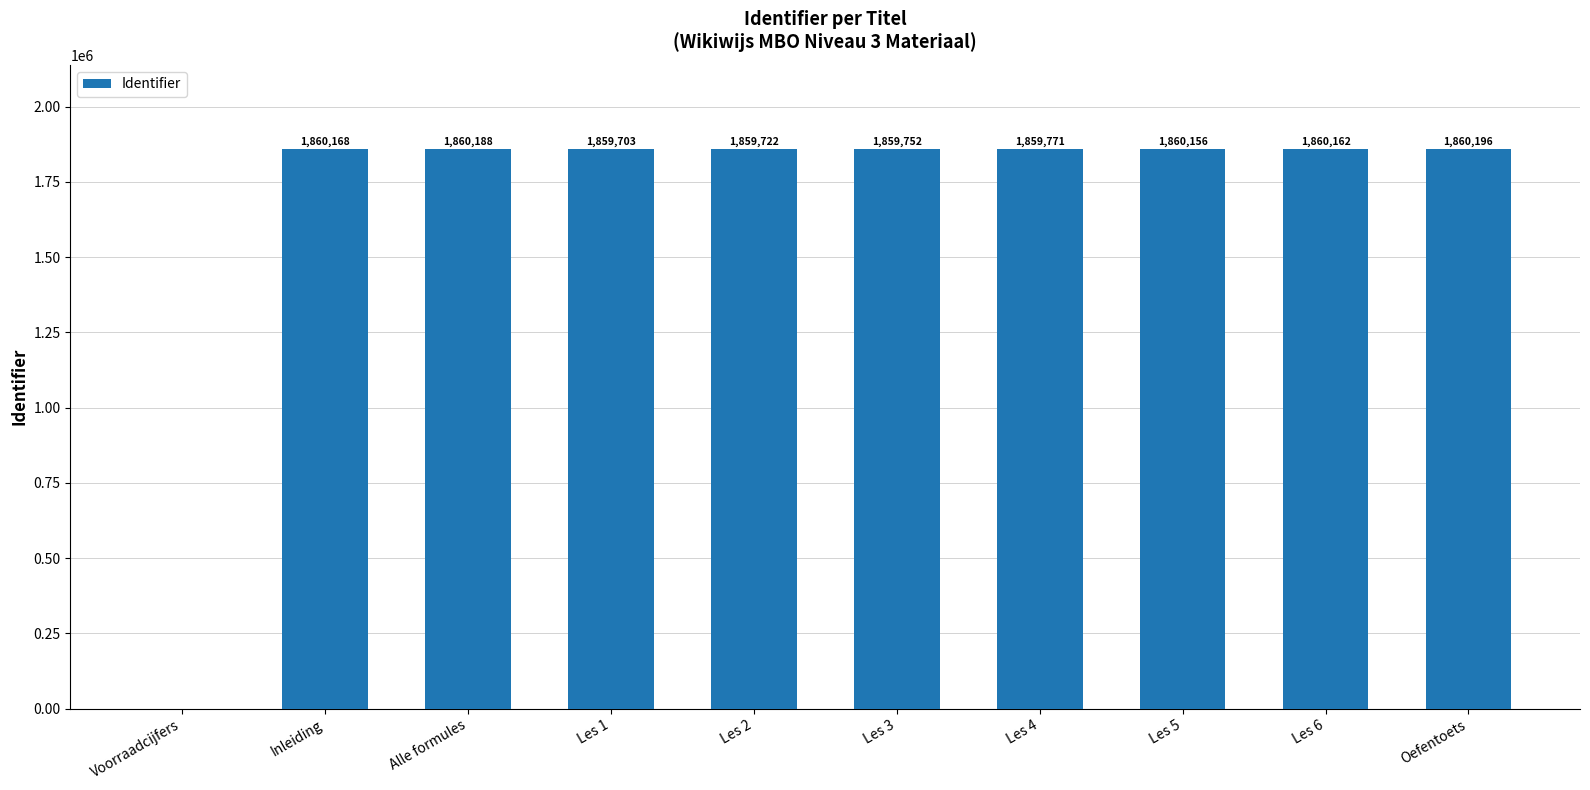

At which category does the chart reach its peak across all series?

Oefentoets